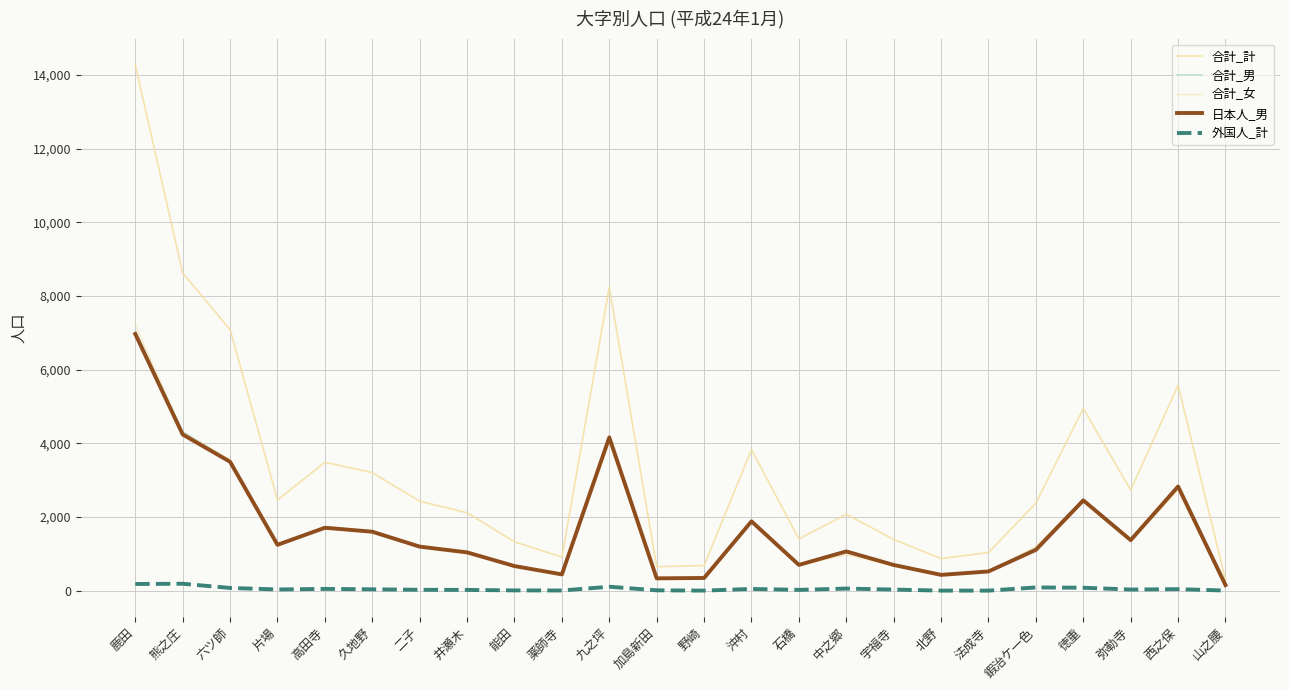

The value of 合計_女 at 熊之庄 is 4296. True or false?

True